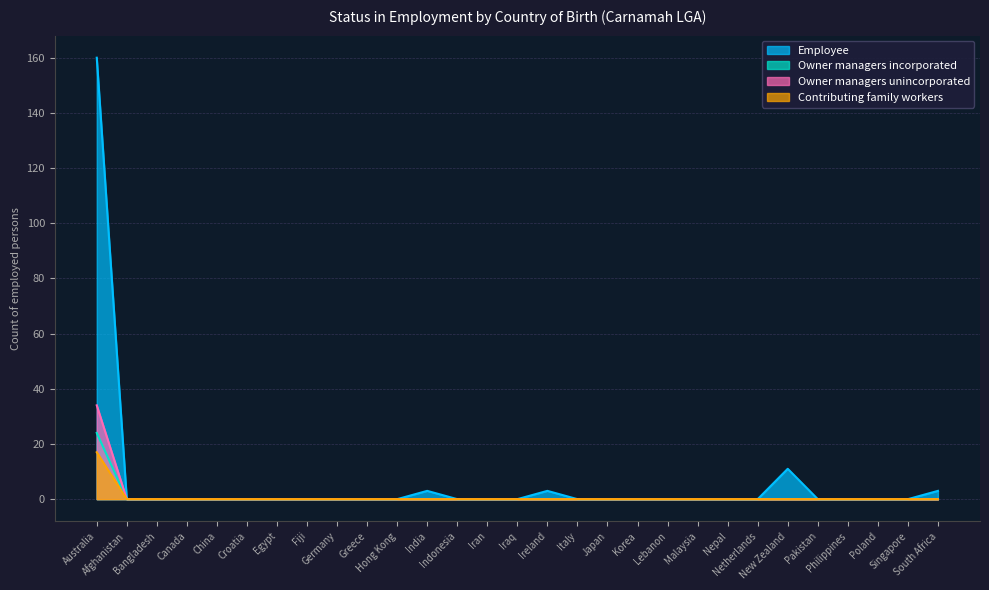

Reading left to right, what are all the values shown in this chart?

Employee: Australia=160	Afghanistan=0	Bangladesh=0	Canada=0	China=0	Croatia=0	Egypt=0	Fiji=0	Germany=0	Greece=0	Hong Kong=0	India=3	Indonesia=0	Iran=0	Iraq=0	Ireland=3	Italy=0	Japan=0	Korea=0	Lebanon=0	Malaysia=0	Nepal=0	Netherlands=0	New Zealand=11	Pakistan=0	Philippines=0	Poland=0	Singapore=0	South Africa=3
Owner managers incorporated: Australia=24	Afghanistan=0	Bangladesh=0	Canada=0	China=0	Croatia=0	Egypt=0	Fiji=0	Germany=0	Greece=0	Hong Kong=0	India=0	Indonesia=0	Iran=0	Iraq=0	Ireland=0	Italy=0	Japan=0	Korea=0	Lebanon=0	Malaysia=0	Nepal=0	Netherlands=0	New Zealand=0	Pakistan=0	Philippines=0	Poland=0	Singapore=0	South Africa=0
Owner managers unincorporated: Australia=34	Afghanistan=0	Bangladesh=0	Canada=0	China=0	Croatia=0	Egypt=0	Fiji=0	Germany=0	Greece=0	Hong Kong=0	India=0	Indonesia=0	Iran=0	Iraq=0	Ireland=0	Italy=0	Japan=0	Korea=0	Lebanon=0	Malaysia=0	Nepal=0	Netherlands=0	New Zealand=0	Pakistan=0	Philippines=0	Poland=0	Singapore=0	South Africa=0
Contributing family workers: Australia=17	Afghanistan=0	Bangladesh=0	Canada=0	China=0	Croatia=0	Egypt=0	Fiji=0	Germany=0	Greece=0	Hong Kong=0	India=0	Indonesia=0	Iran=0	Iraq=0	Ireland=0	Italy=0	Japan=0	Korea=0	Lebanon=0	Malaysia=0	Nepal=0	Netherlands=0	New Zealand=0	Pakistan=0	Philippines=0	Poland=0	Singapore=0	South Africa=0